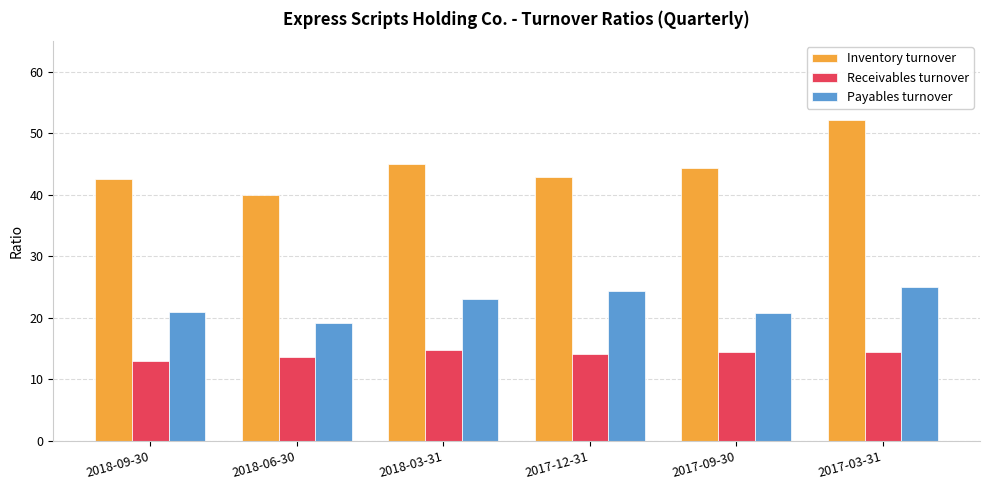

List the series in order of their peak value, highest first.

Inventory turnover, Payables turnover, Receivables turnover